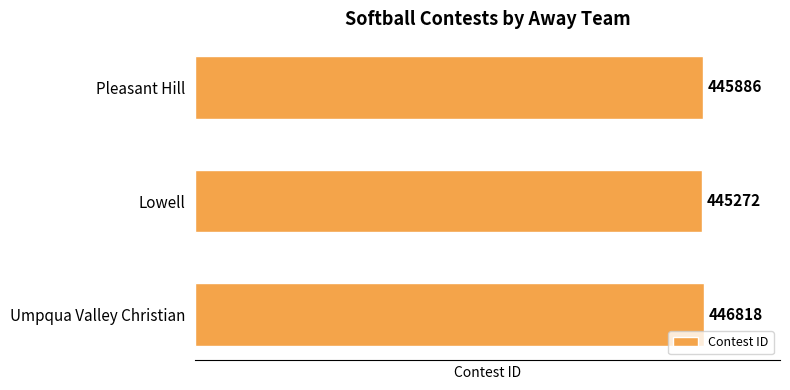

Which has a higher value, Umpqua Valley Christian or Pleasant Hill?

Umpqua Valley Christian